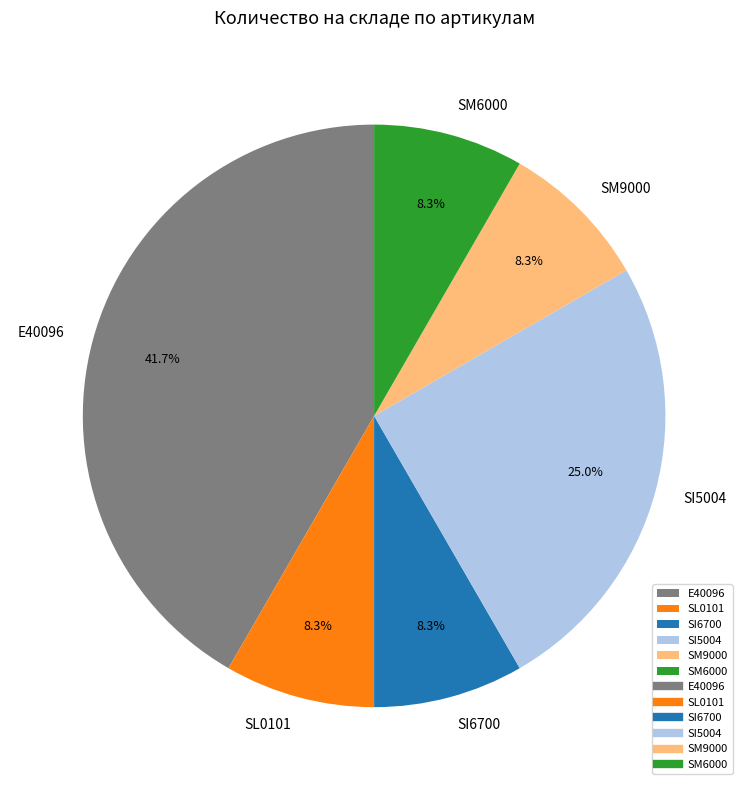

To the nearest percent, what portion does SM6000 represent?

8%